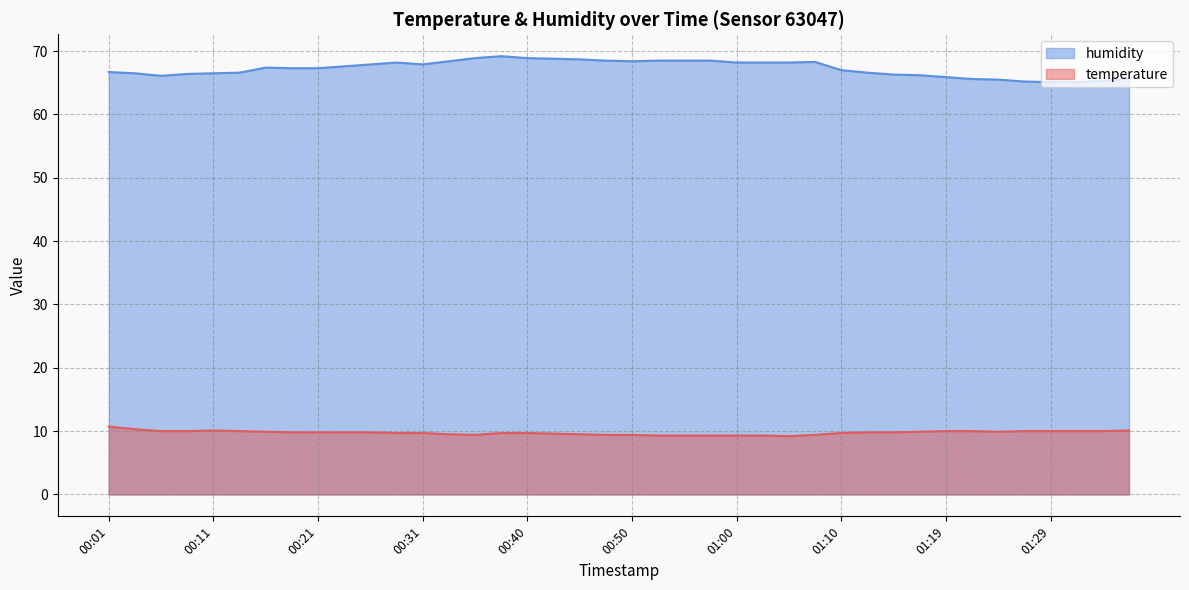

Rank the series at 00:40 from highest to lowest value.

humidity, temperature